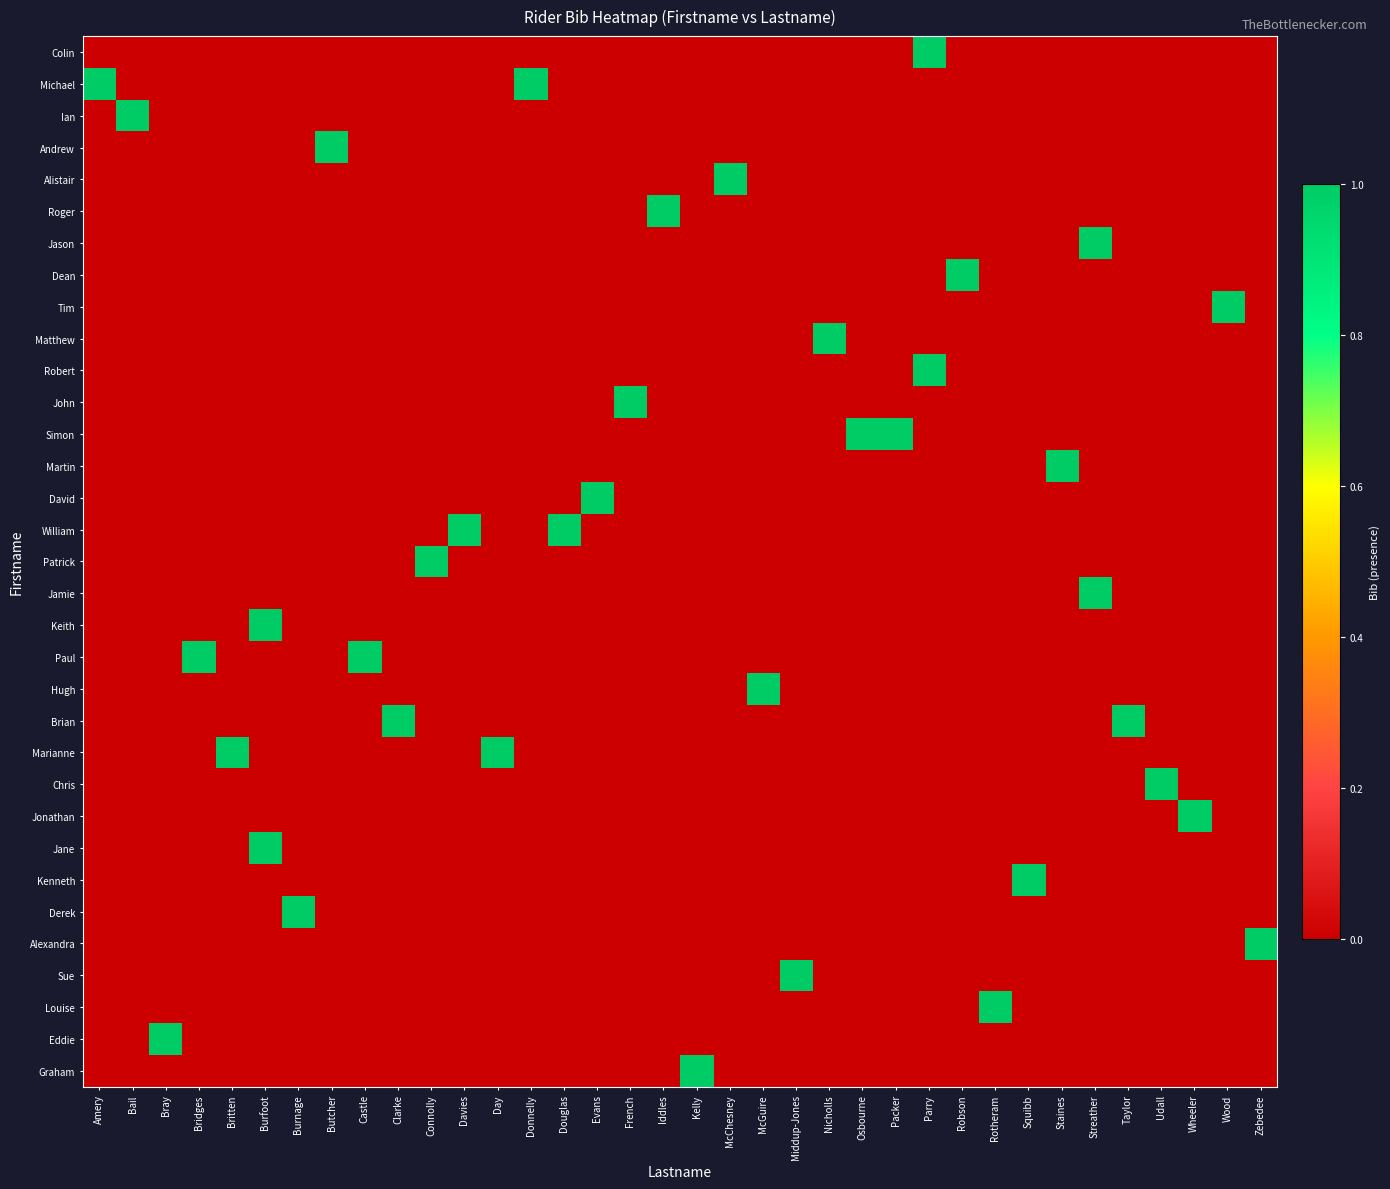

At which category does the chart reach its minimum across all series?

Amery